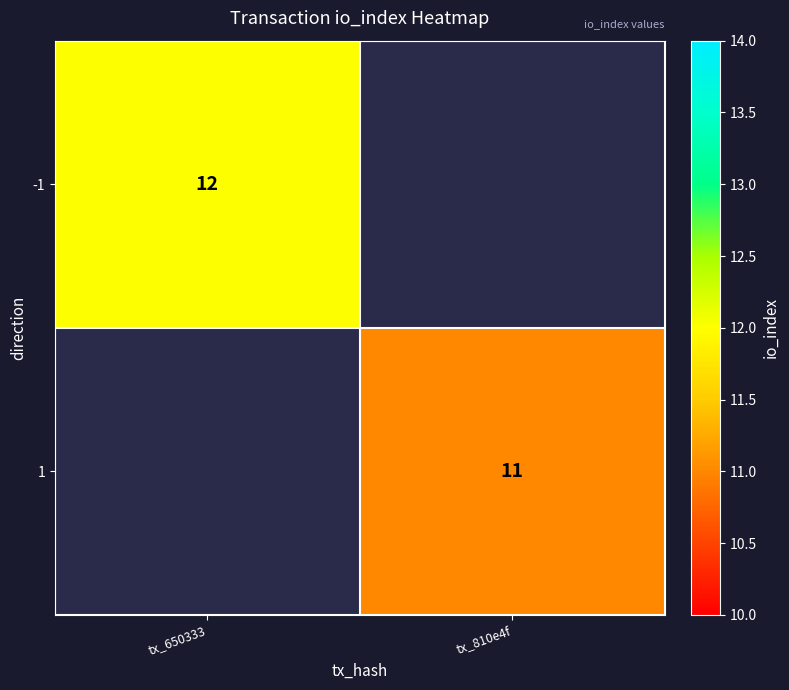

True or false: 1 has a value of 15 at tx_810e4f.

False